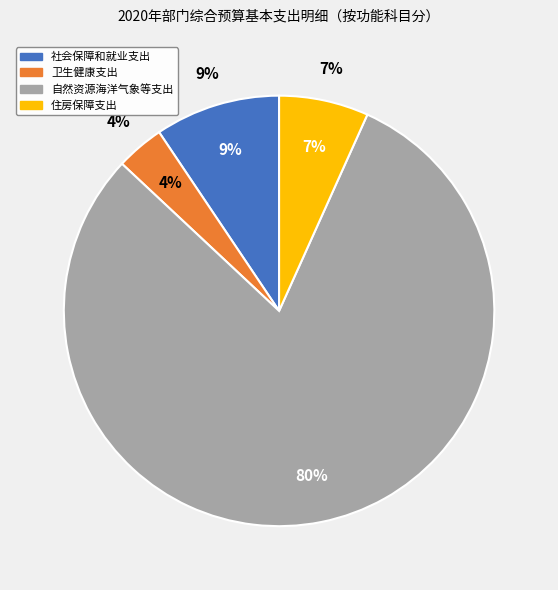

Approximately how many times larger is the value at 自然资源海洋气象等支出 compared to 社会保障和就业支出?

8.5